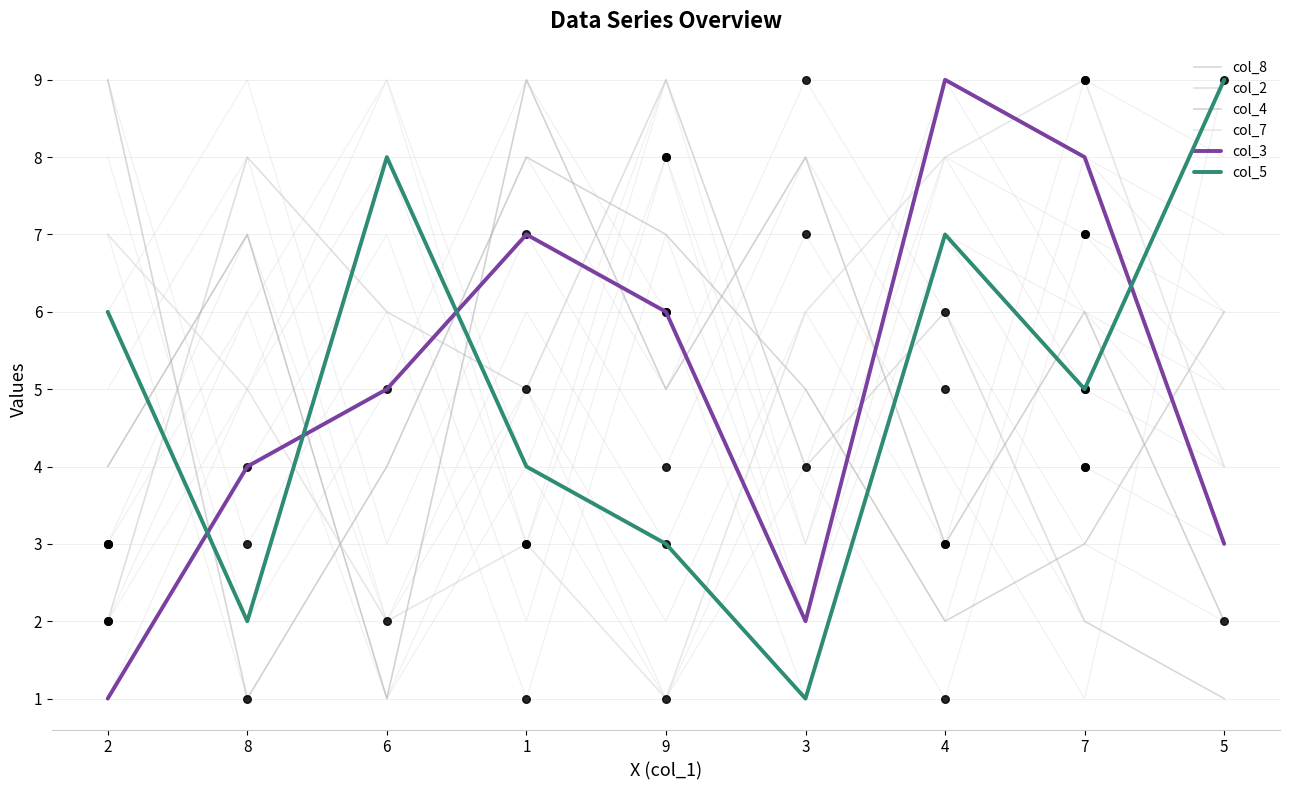

At how many categories does at least one series exceed 2?

9